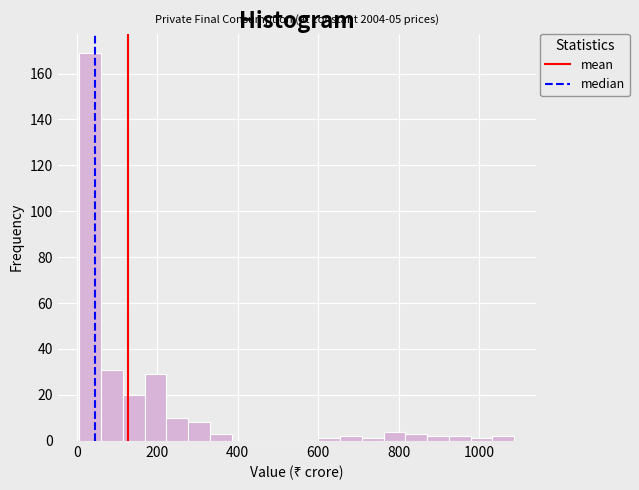

Read against the x-axis, roughly where is the centre of the tallest bar?

40